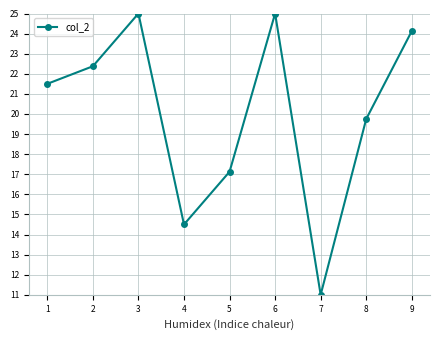

Is this an area chart (filled region under the line)?

No